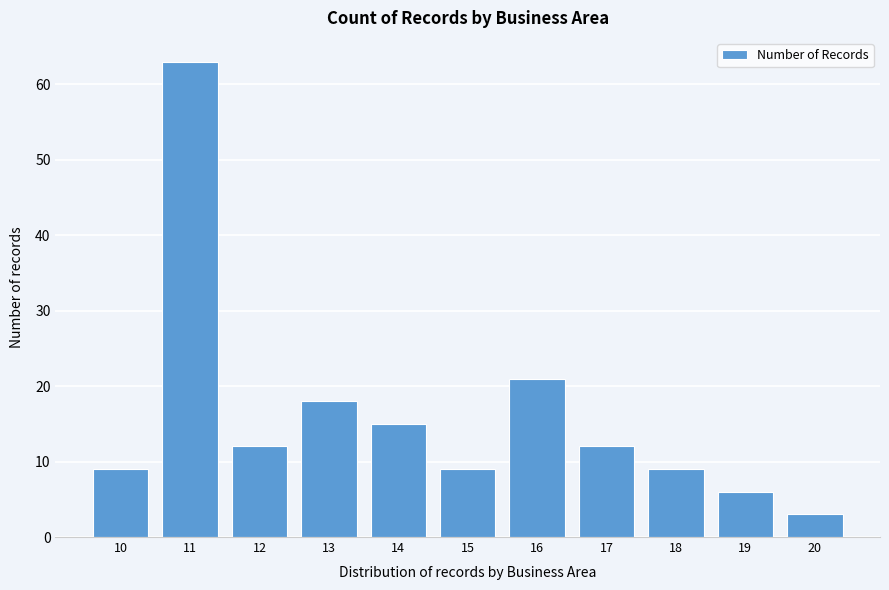

Reading right to left, transcribe all the data shown in this chart.

20=3	19=6	18=9	17=12	16=21	15=9	14=15	13=18	12=12	11=63	10=9